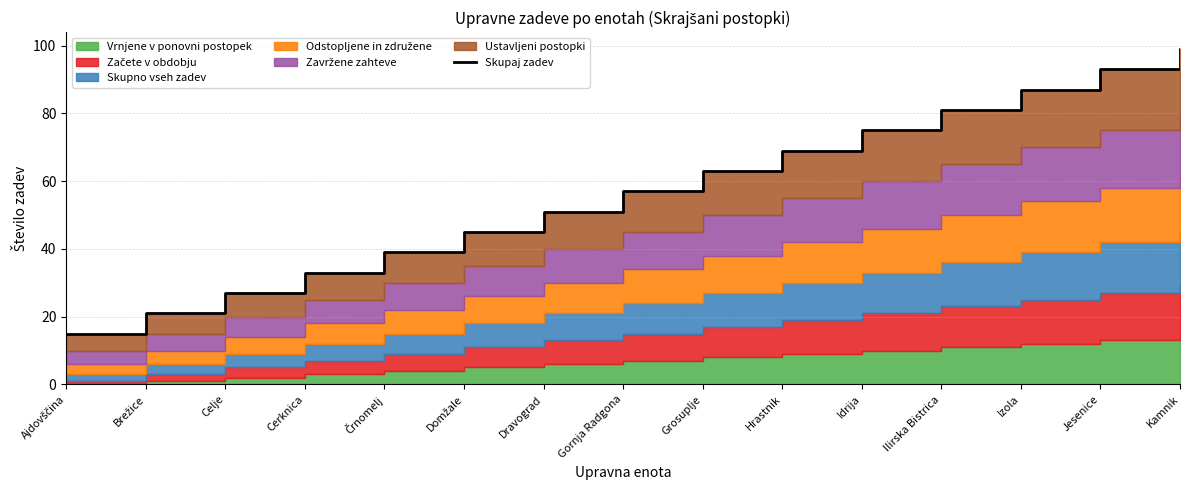

True or false: the data shows 14 at Celje.

False